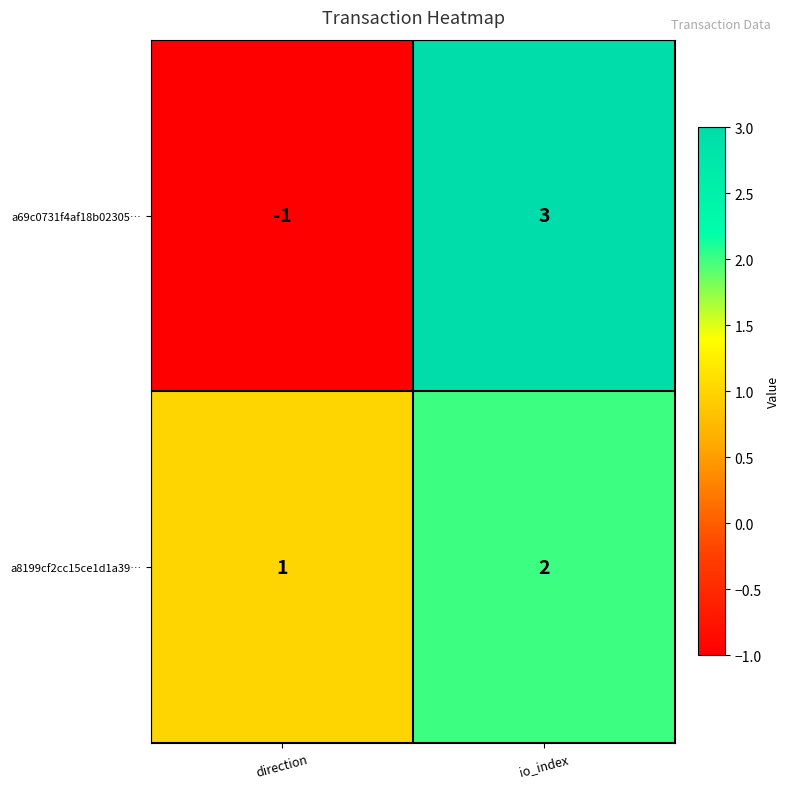

Which category has the highest value in the a69c0731f4af18b02305… series?

io_index